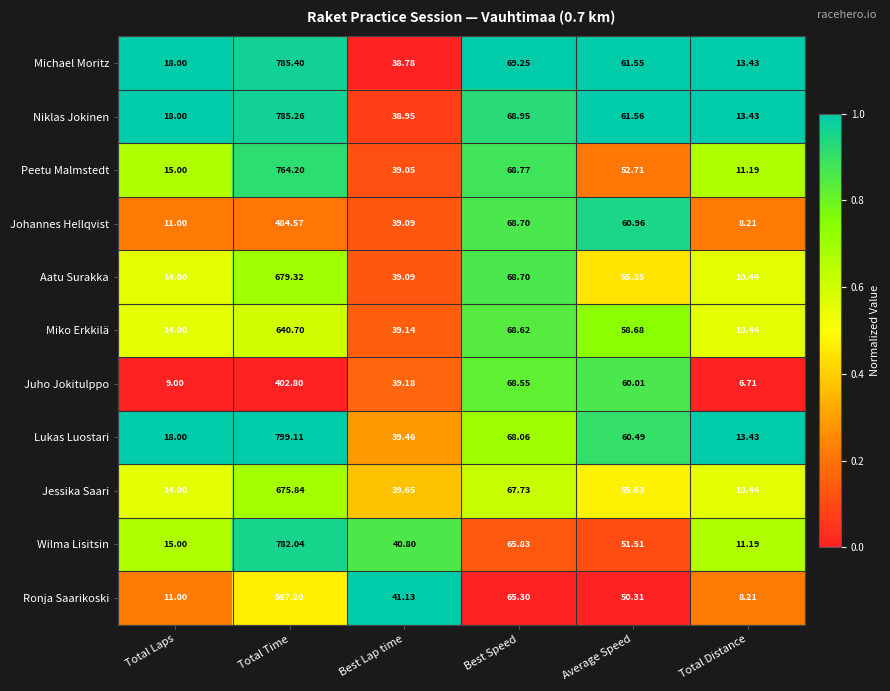

Rank the series by their maximum value, from highest to lowest.

Lukas Luostari, Michael Moritz, Niklas Jokinen, Wilma Lisitsin, Peetu Malmstedt, Aatu Surakka, Jessika Saari, Miko Erkkilä, Ronja Saarikoski, Johannes Hellqvist, Juho Jokitulppo